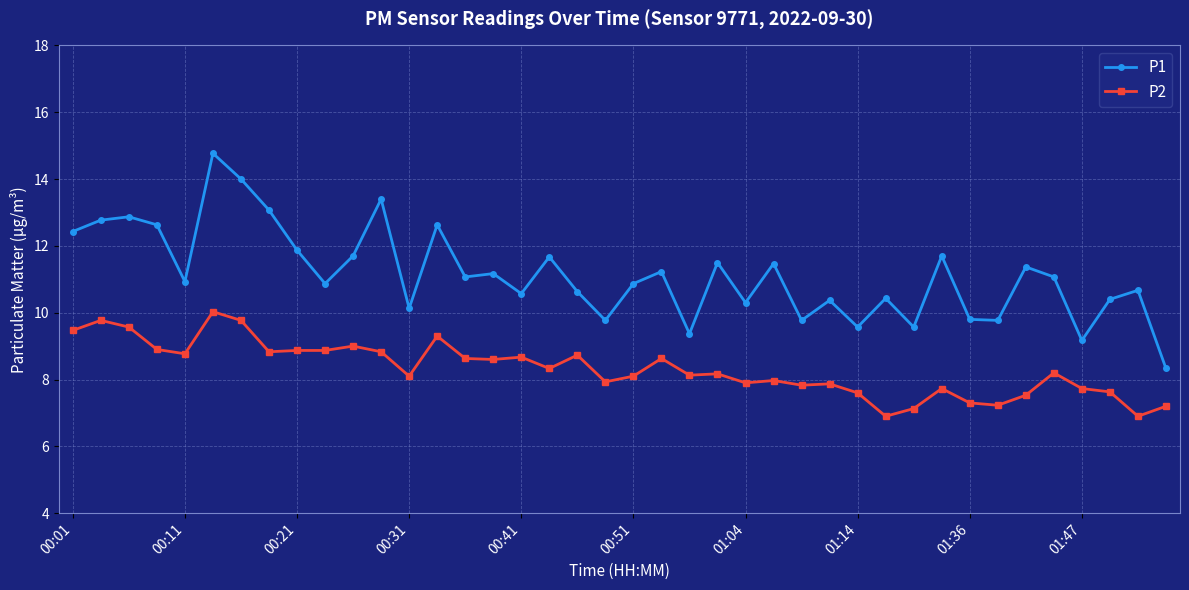

What is the average value of the P2 series?

8.3